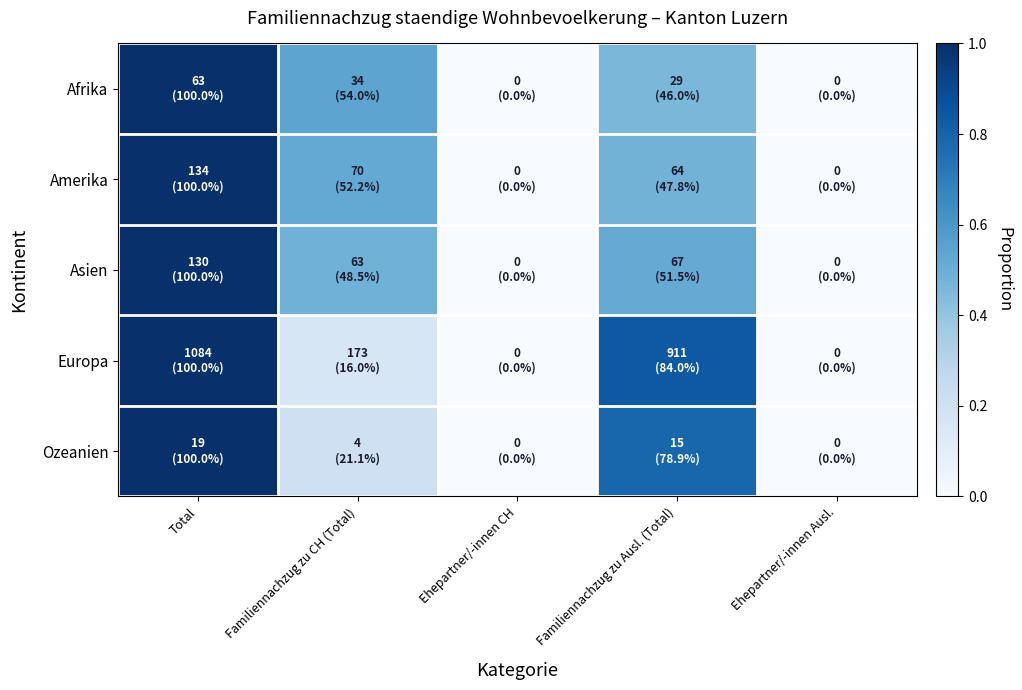

At how many categories does at least one series exceed 0?

3